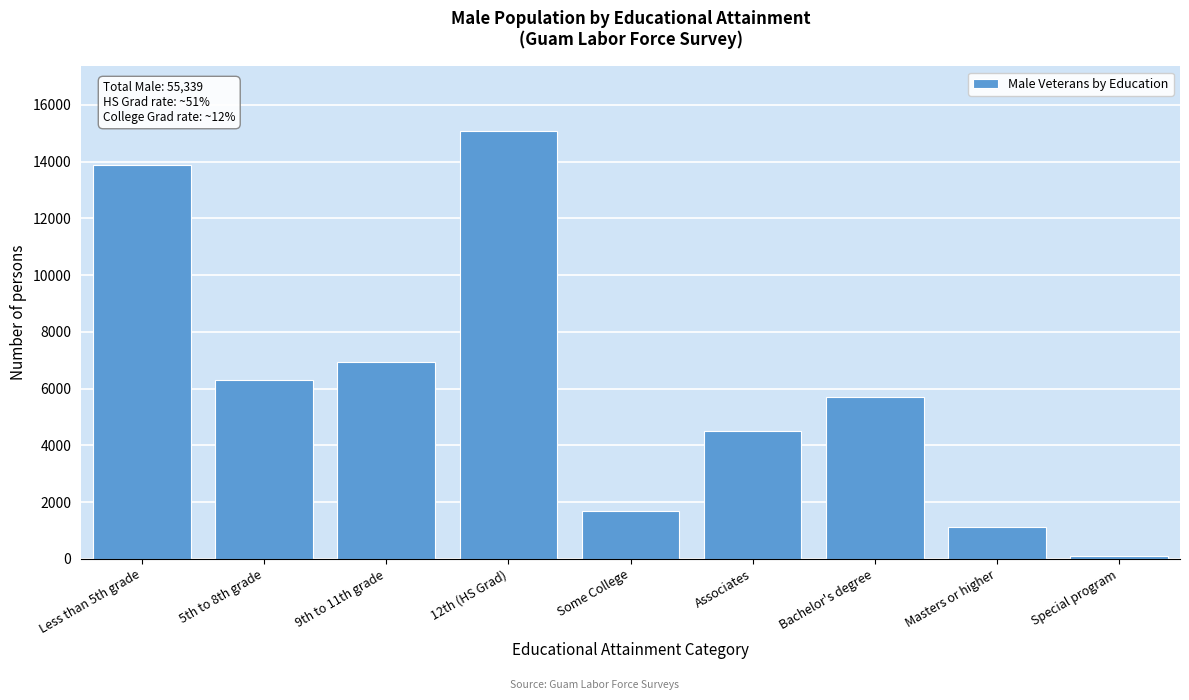

Reading left to right, list all the values displayed in this chart.

Less than 5th grade=13890	5th to 8th grade=6314	9th to 11th grade=6936	12th (HS Grad)=15098	Some College=1684	Associates=4502	Bachelor's degree=5691	Masters or higher=1135	Special program=92